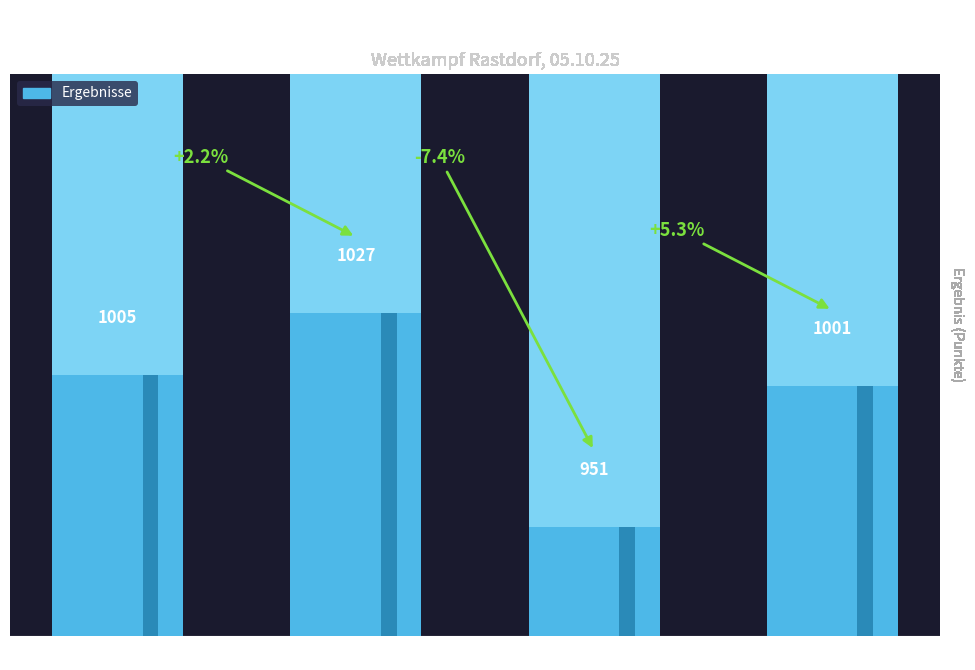

How many series are shown in this chart?

1